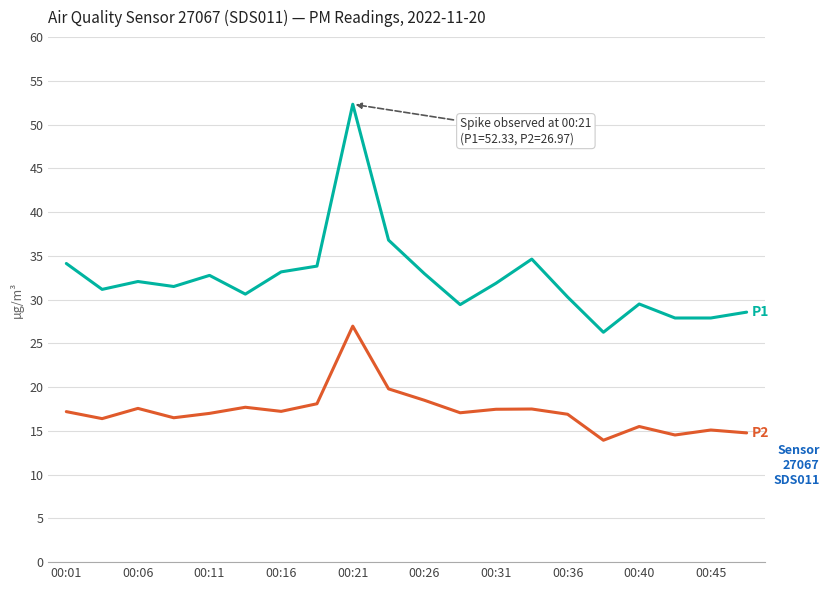

Count the number of categories in the chart.

20